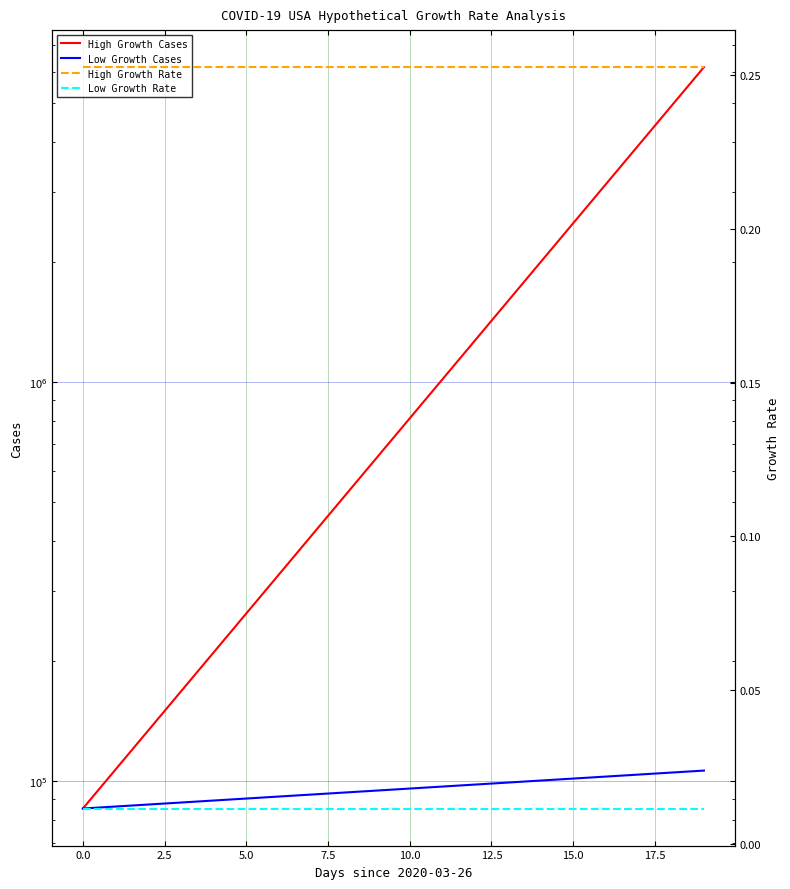

What is the minimum value for High Growth Rate?

0.3